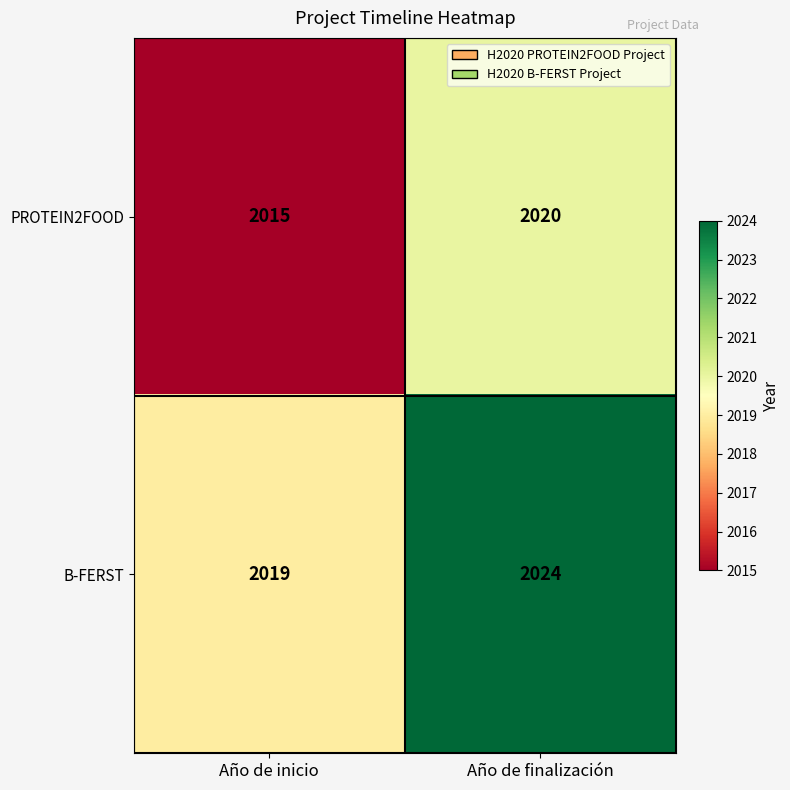

At how many categories does at least one series exceed 2020?

1